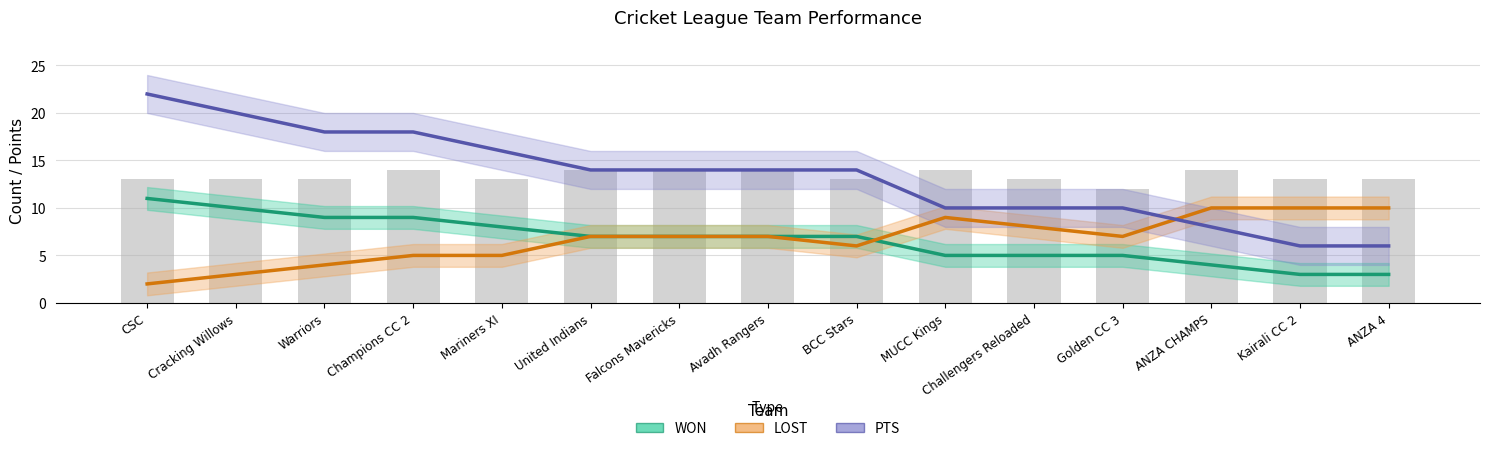

Which series changed the most between Mariners XI and Falcons Mavericks?

LOST